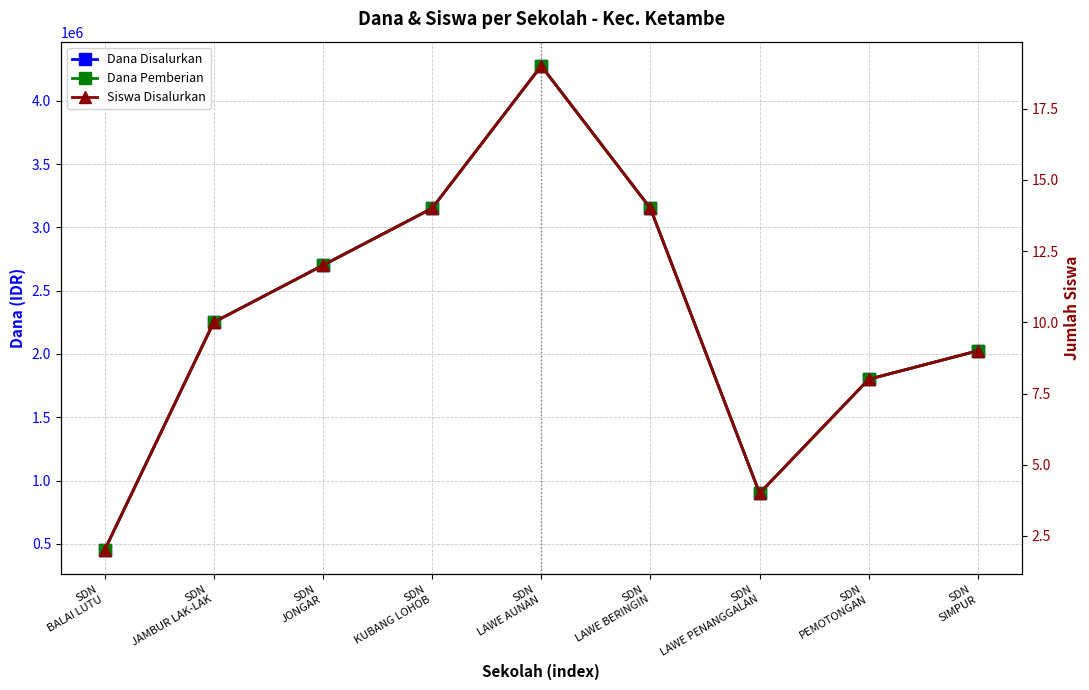

Reading left to right, transcribe all the data shown in this chart.

Dana Disalurkan: SDN
BALAI LUTU=450000	SDN
JAMBUR LAK-LAK=2250000	SDN
JONGAR=2700000	SDN
KUBANG LOHOB=3150000	SDN
LAWE AUNAN=4275000	SDN
LAWE BERINGIN=3150000	SDN
LAWE PENANGGALAN=900000	SDN
PEMOTONGAN=1800000	SDN
SIMPUR=2025000
Dana Pemberian: SDN
BALAI LUTU=450000	SDN
JAMBUR LAK-LAK=2250000	SDN
JONGAR=2700000	SDN
KUBANG LOHOB=3150000	SDN
LAWE AUNAN=4275000	SDN
LAWE BERINGIN=3150000	SDN
LAWE PENANGGALAN=900000	SDN
PEMOTONGAN=1800000	SDN
SIMPUR=2025000
Siswa Disalurkan: SDN
BALAI LUTU=2	SDN
JAMBUR LAK-LAK=10	SDN
JONGAR=12	SDN
KUBANG LOHOB=14	SDN
LAWE AUNAN=19	SDN
LAWE BERINGIN=14	SDN
LAWE PENANGGALAN=4	SDN
PEMOTONGAN=8	SDN
SIMPUR=9